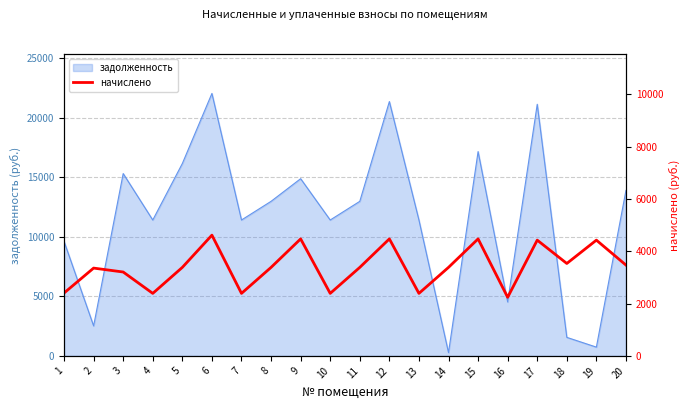

Does the chart display data point markers on the line(s)?

No